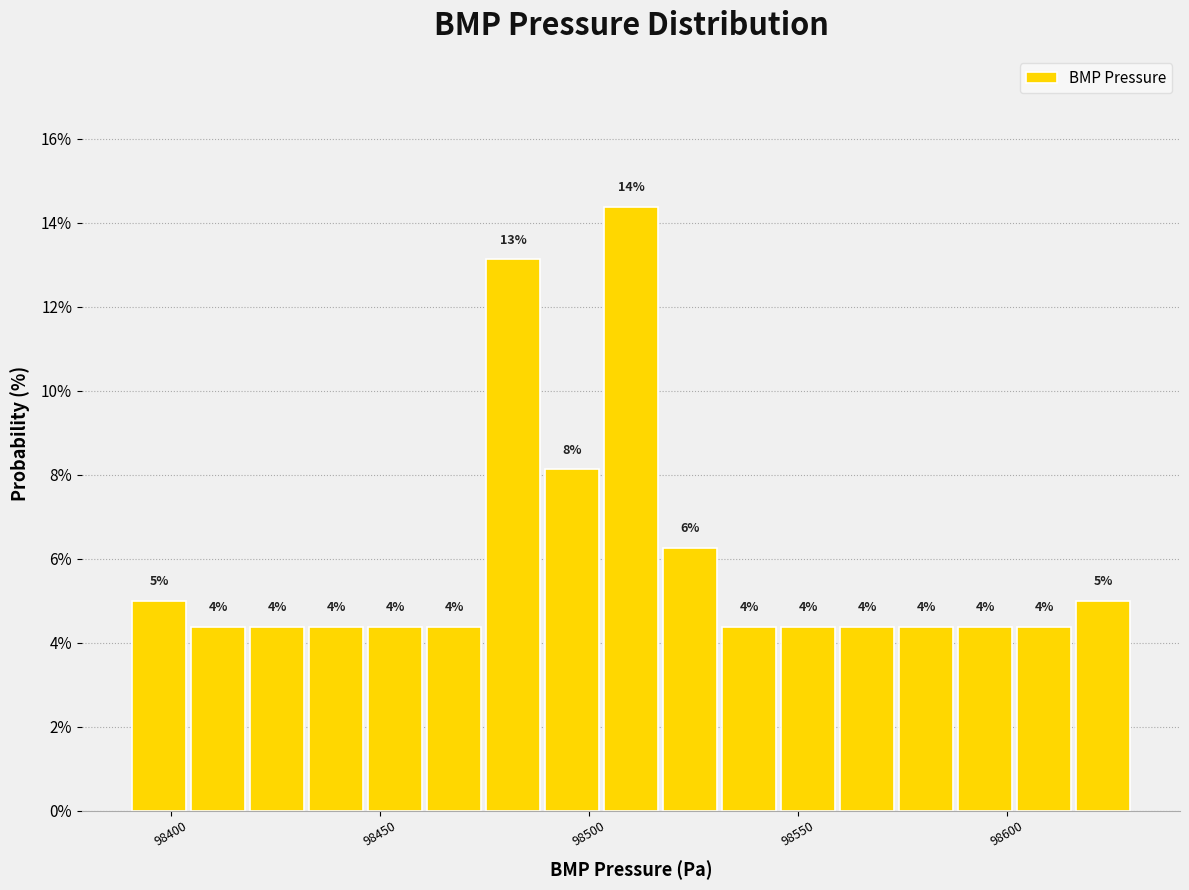

Read against the x-axis, roughly where is the centre of the tallest bar?

98510